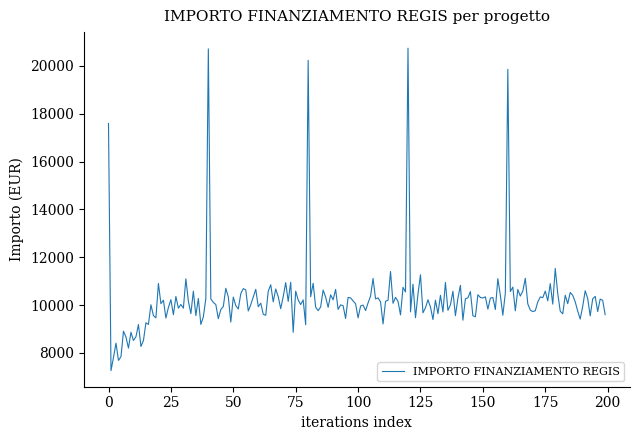

True or false: the data has more than 1 interior local peaks.

True